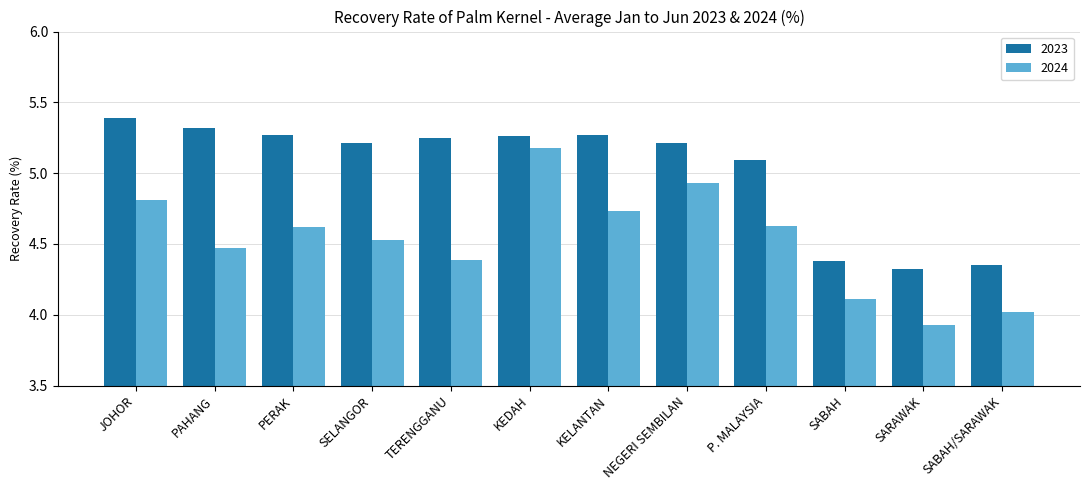

Which series has the largest total across all categories?

2023